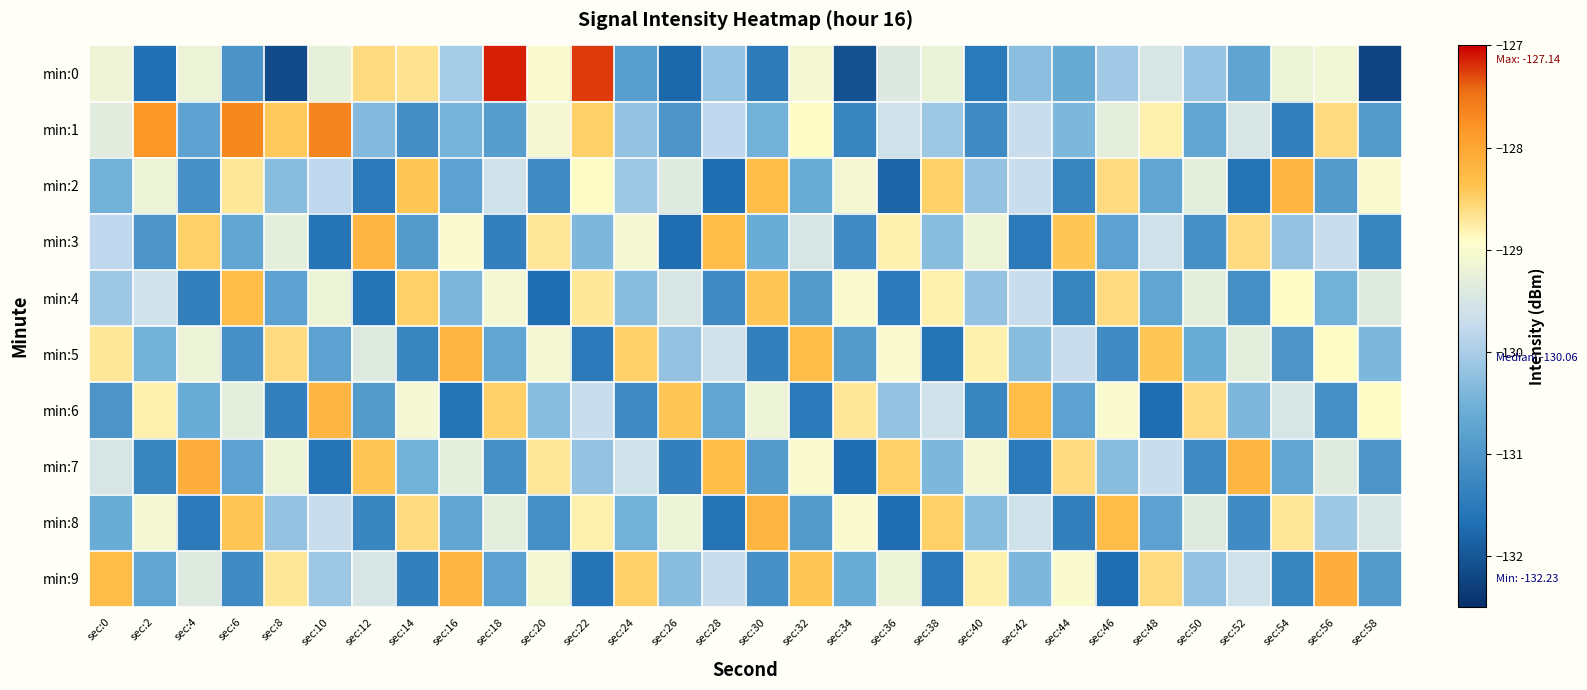

Rank the series at sec:4 from highest to lowest value.

min:7, min:3, min:0, min:5, min:9, min:6, min:1, min:2, min:4, min:8